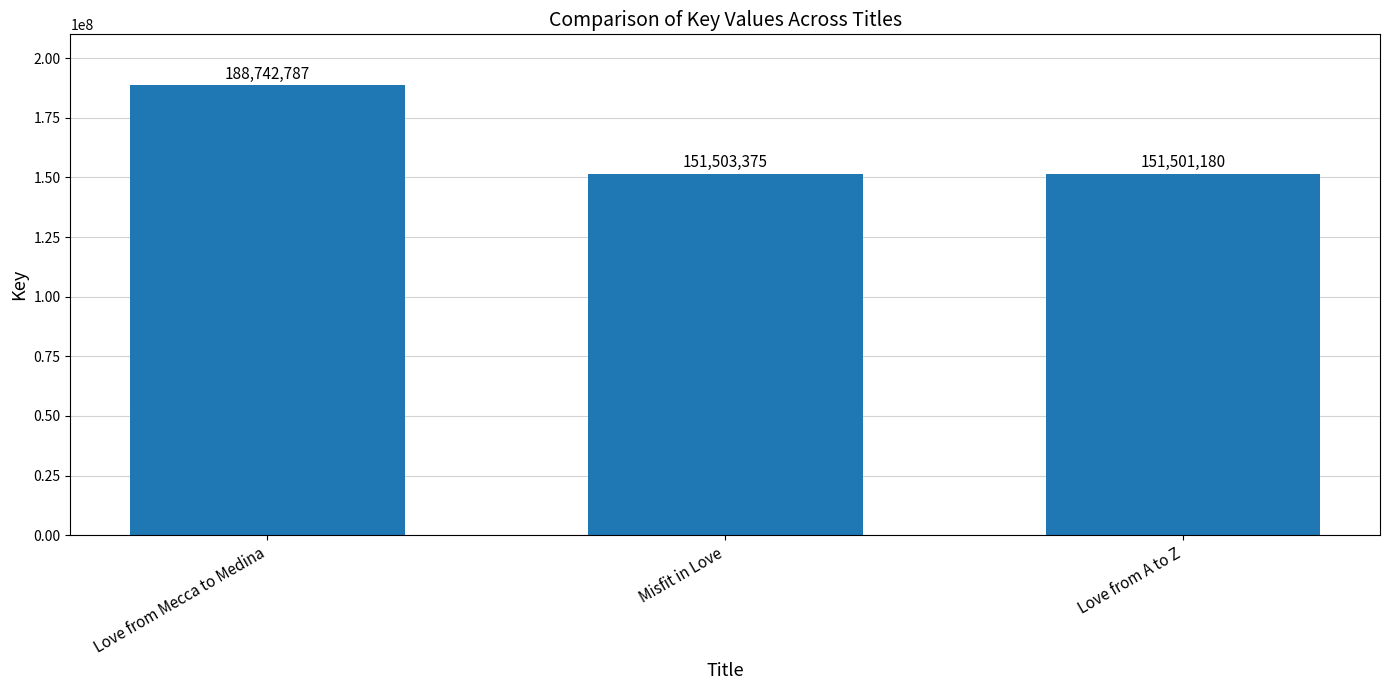

Which has a higher value, Love from Mecca to Medina or Misfit in Love?

Love from Mecca to Medina